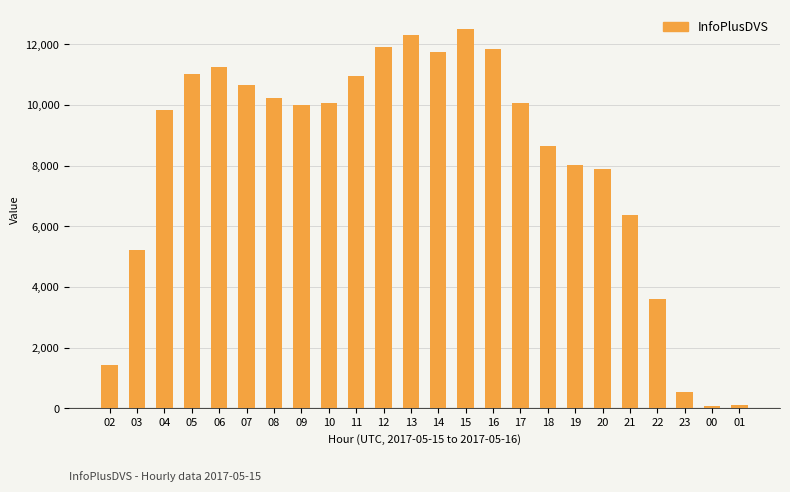

What is the label of the 3rd bar from the left?

04